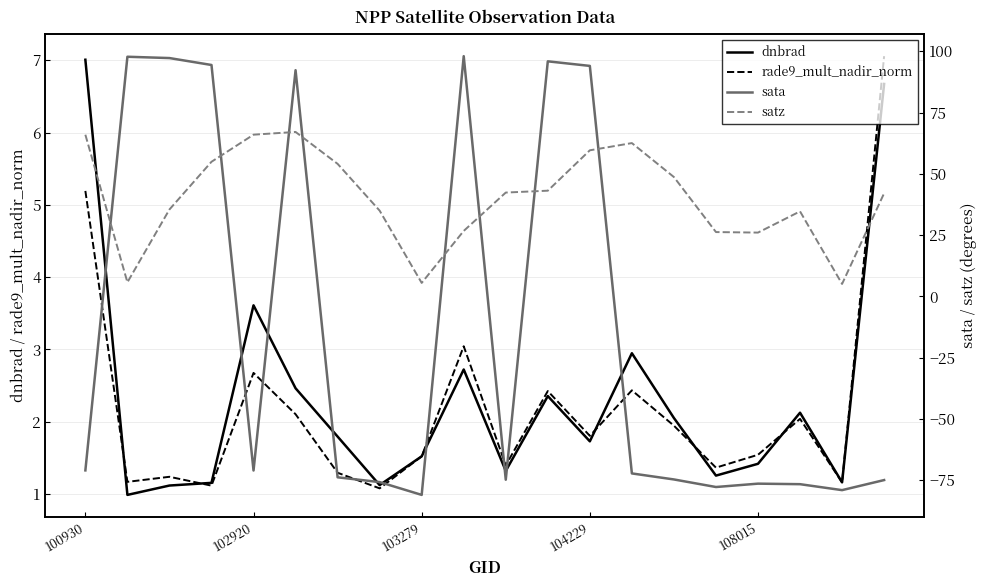

What is the value of the dnbrad point at the 20th from the left?

6.7